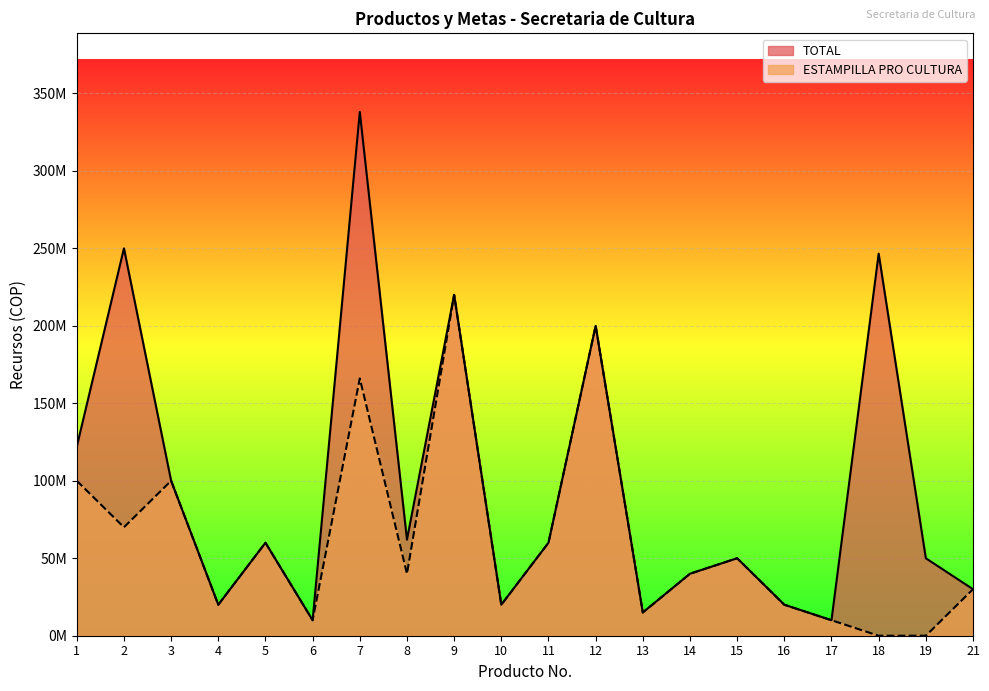

How many interior local peaks does the TOTAL series have?

7